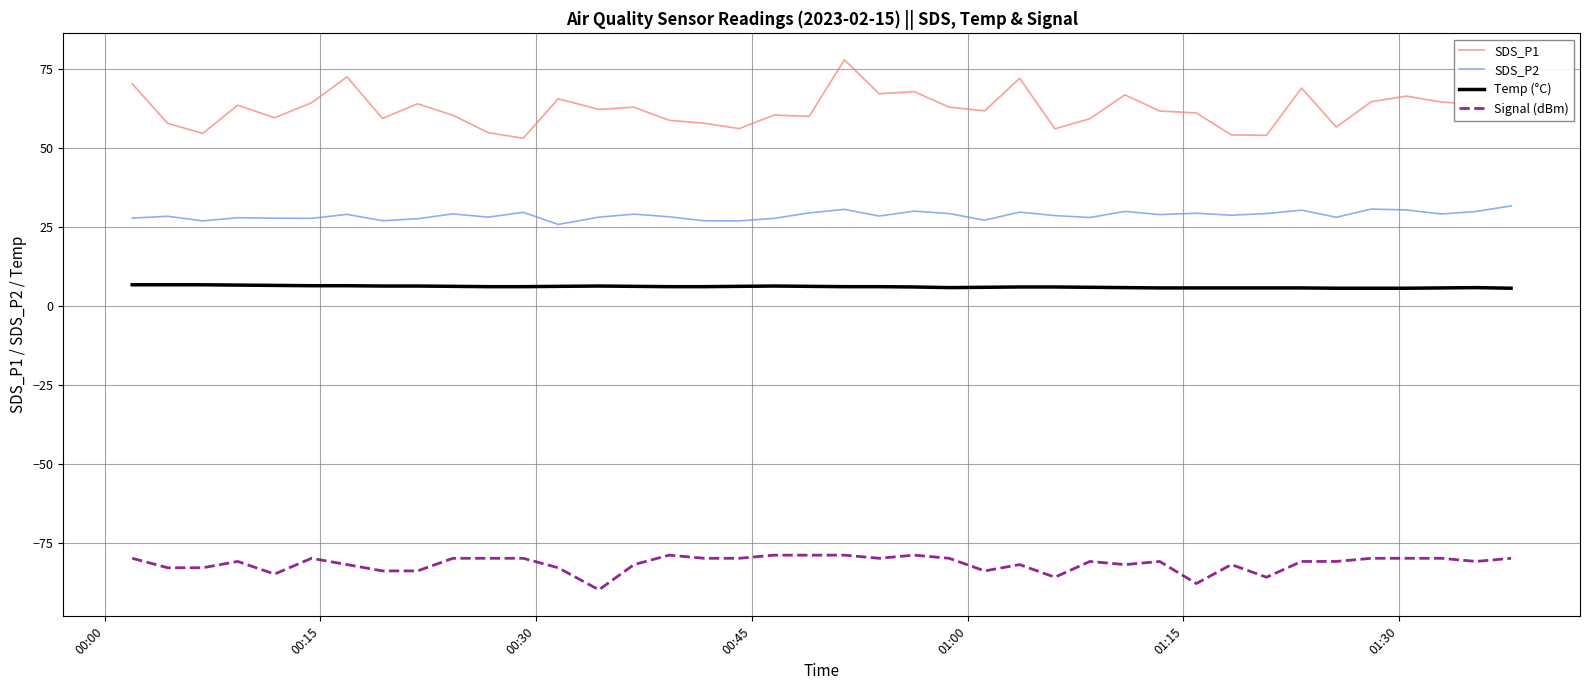

Which series has the largest total across all categories?

SDS_P1